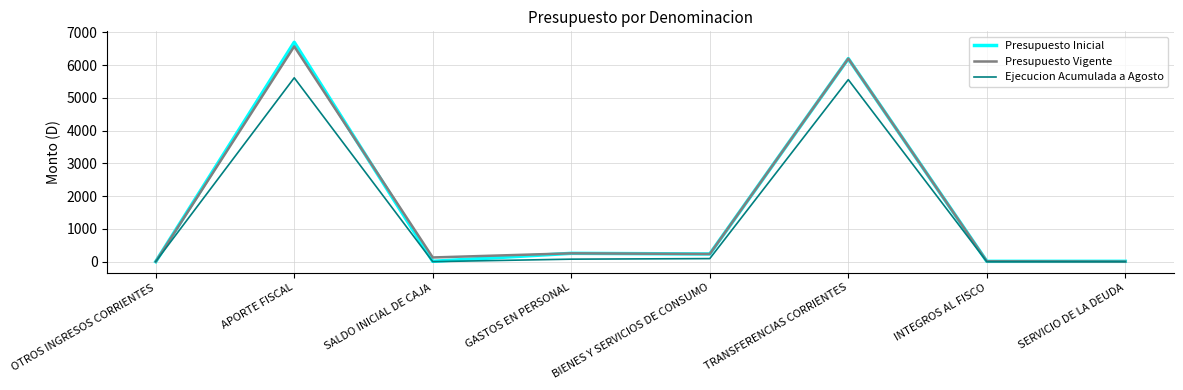

What is the total value across all series at SERVICIO DE LA DEUDA?

13